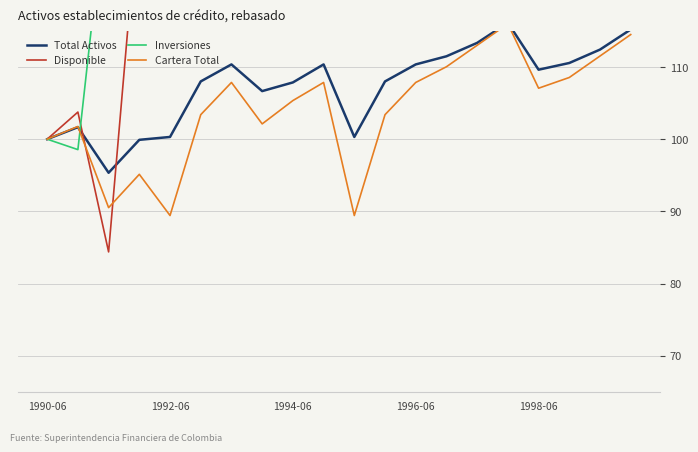

Reading left to right, extract all data points from this chart.

Total Activos: 100.0	101.7	95.3	99.9	100.3	108.0	110.4	106.7	107.9	110.4	100.3	108.0	110.4	111.5	113.3	116.1	109.6	110.6	112.4	115.2
Disponible: 100.0	103.8	84.4	133.8	145.3	156.2	153.4	145.9	145.0	153.4	145.3	156.2	153.4	158.3	163.7	169.2	152.8	155.0	161.6	165.9
Inversiones: 100.0	98.6	136.9	116.2	157.5	134.0	134.3	143.3	135.3	134.3	157.5	134.0	134.3	138.6	141.9	136.1	146.9	140.3	137.8	141.1
Cartera Total: 100.0	101.8	90.5	95.1	89.4	103.4	107.9	102.1	105.3	107.9	89.4	103.4	107.9	110.0	113.0	116.0	107.1	108.5	111.5	114.5